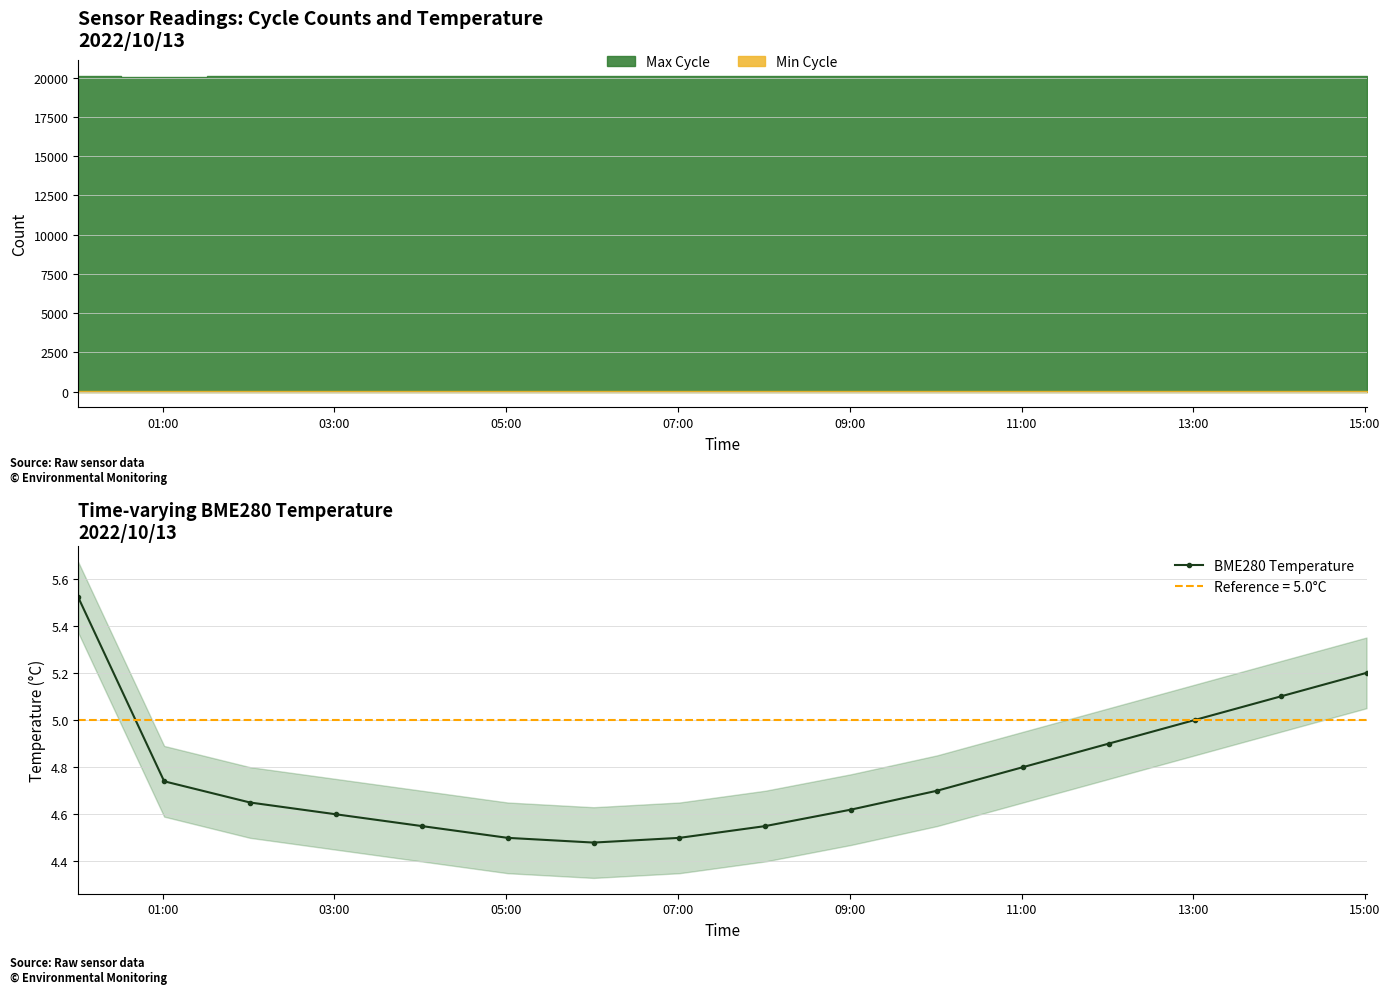

What is the maximum value shown in the chart?

5.5